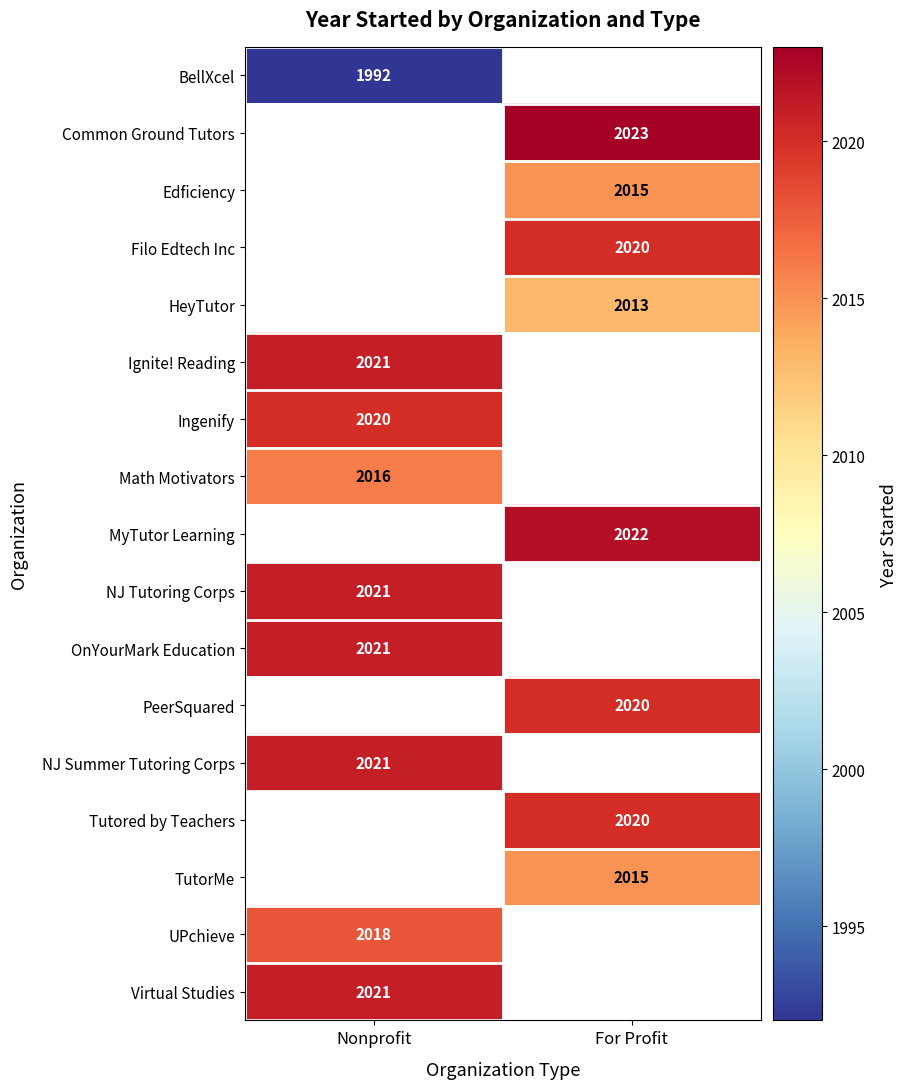

The value of PeerSquared at For Profit is 480. True or false?

False